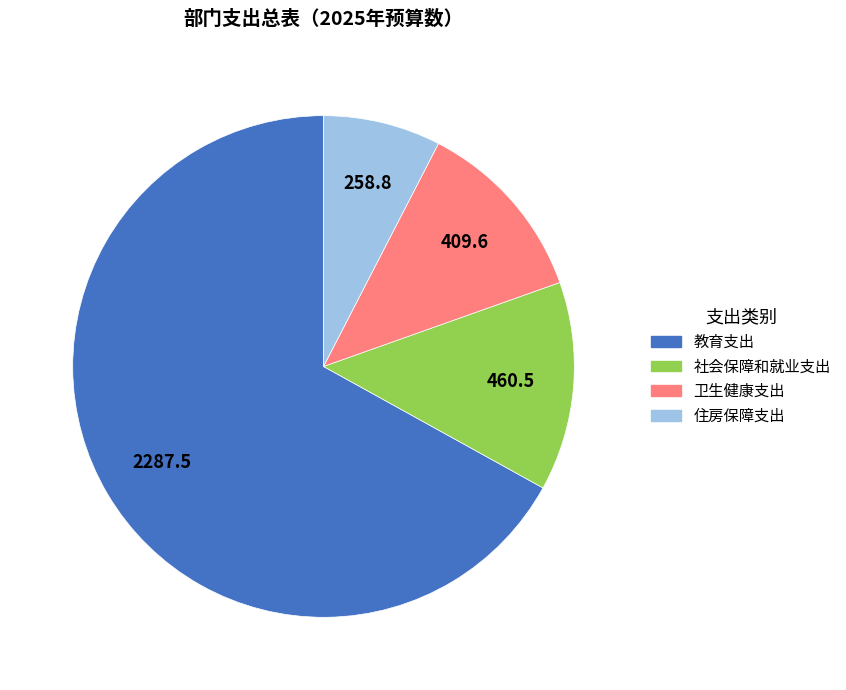

The 住房保障支出 slice represents 1% of the pie. True or false?

False